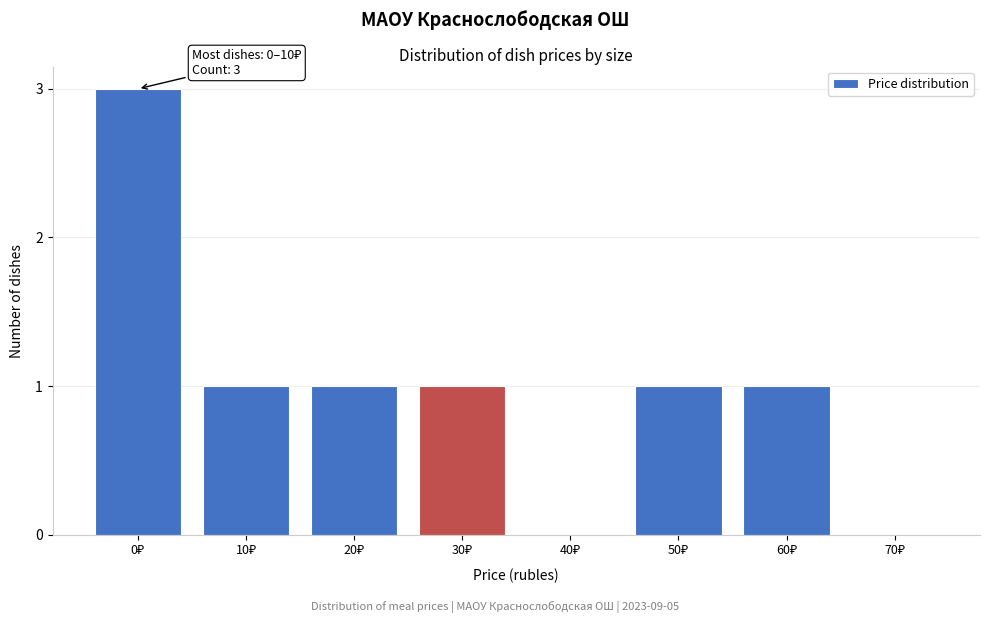

What is the sum of all values?

8